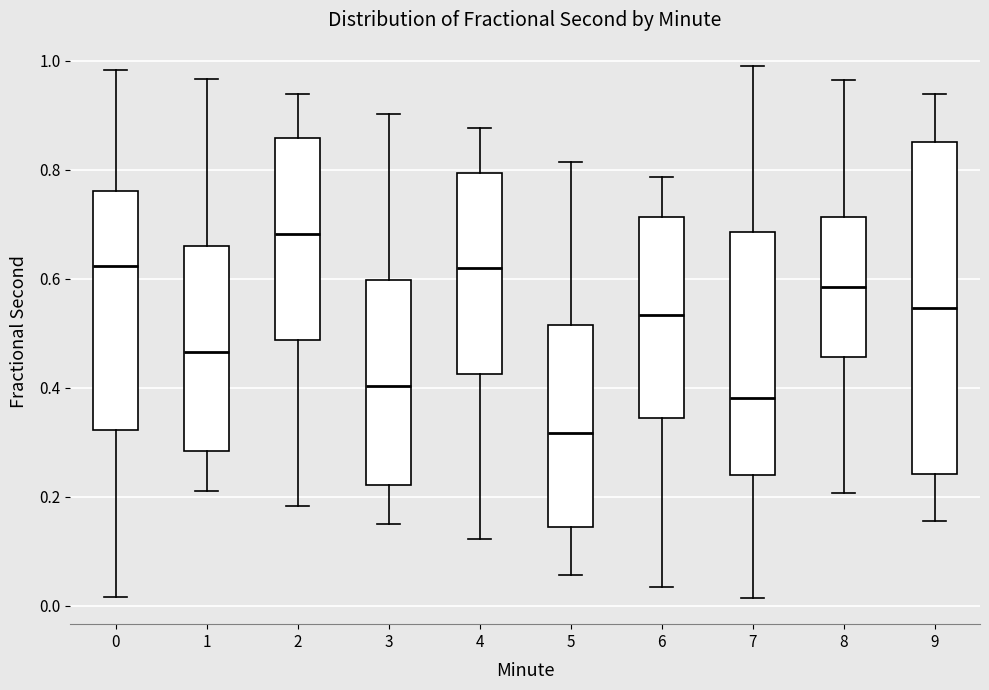

Comparing the boxes themselves (not the whiskers), which one is the tallest?

9